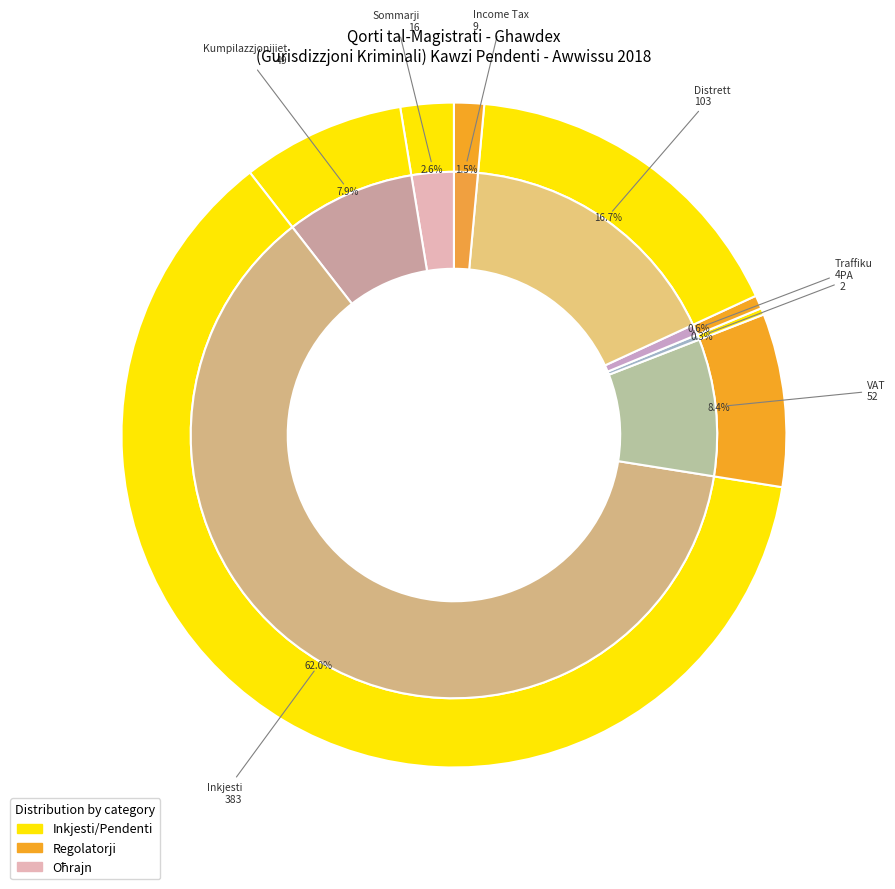

What is the largest slice in the pie chart?

Inkjesti